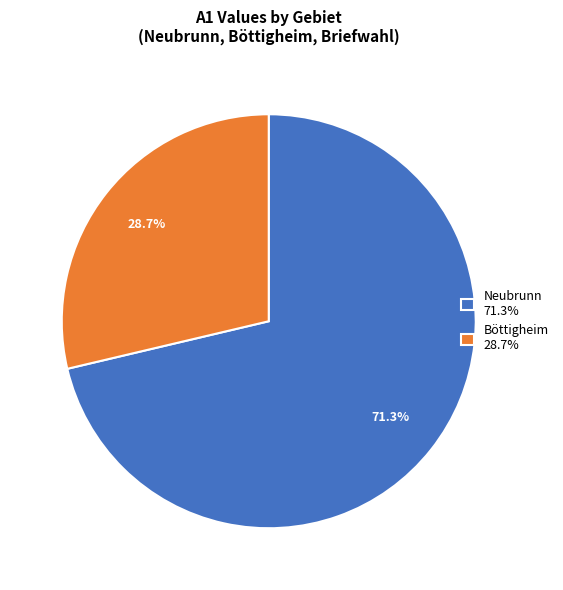

What is the largest slice in the pie chart?

Neubrunn 71.3%